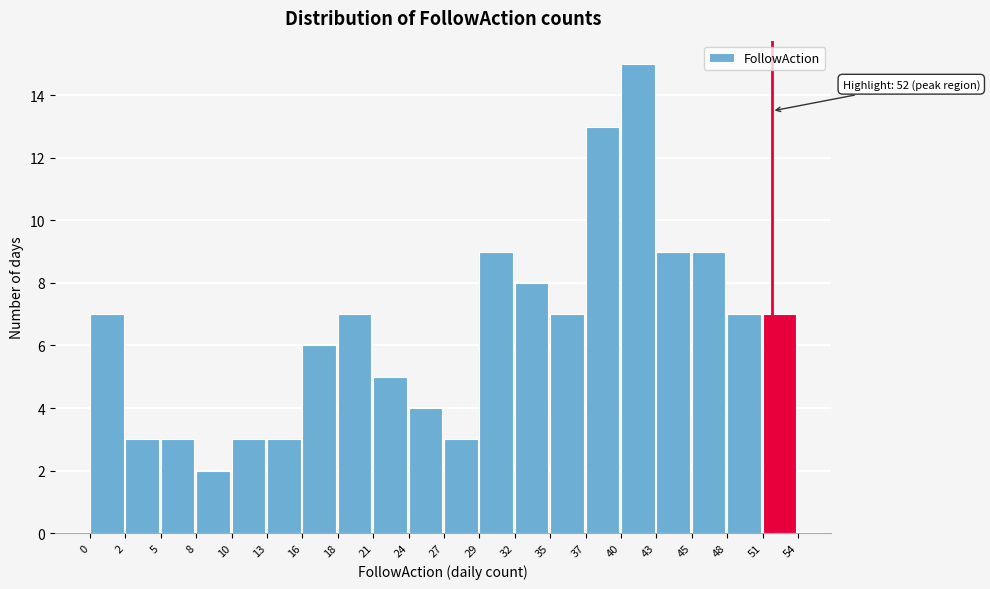

Reading left to right, list all the values displayed in this chart.

7	3	3	2	3	3	6	7	5	4	3	9	8	7	13	15	9	9	7	7